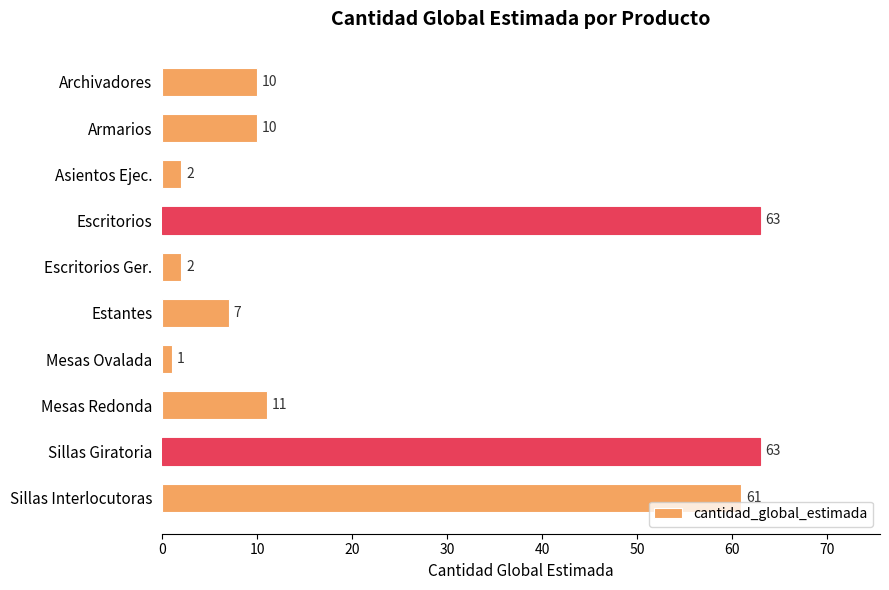

What is the approximate value at Escritorios?

63